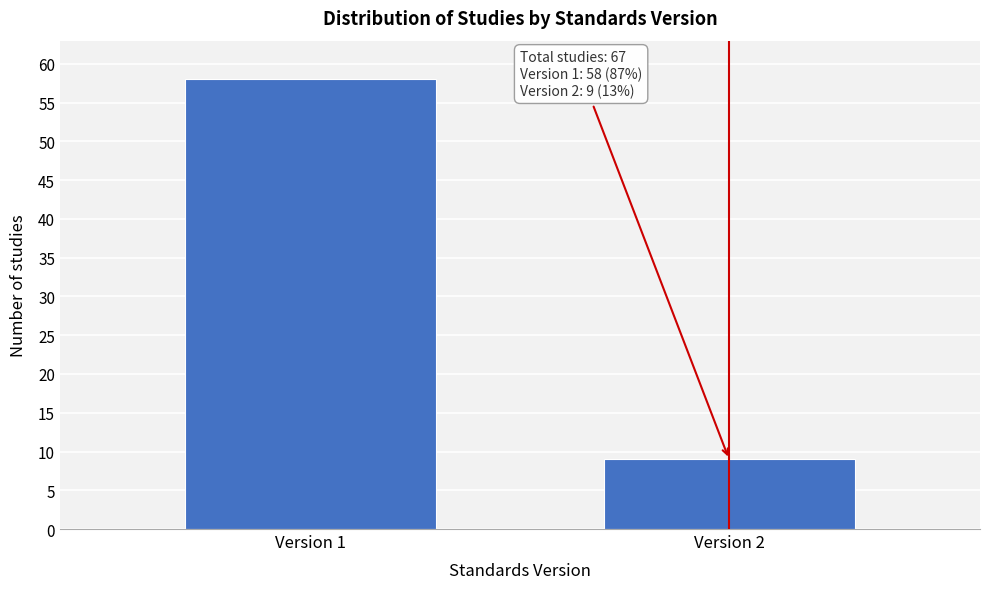

Reading left to right, extract all data points from this chart.

58	9